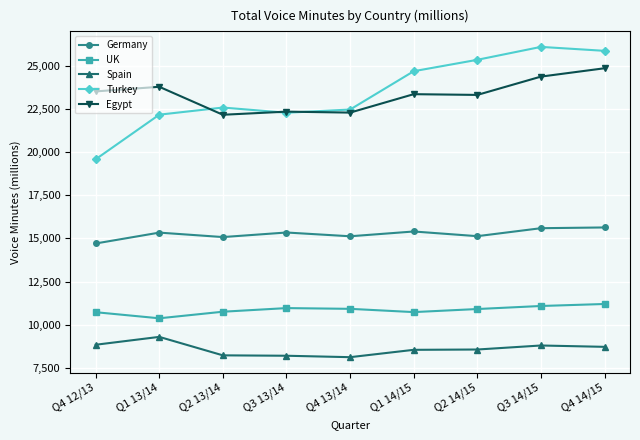

What is the minimum value for Turkey?

19584